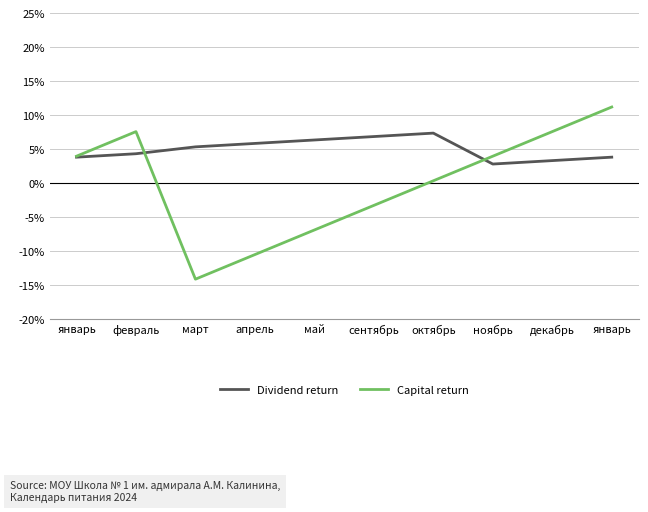

At май, list the series in order from largest to smallest.

Dividend return, Capital return